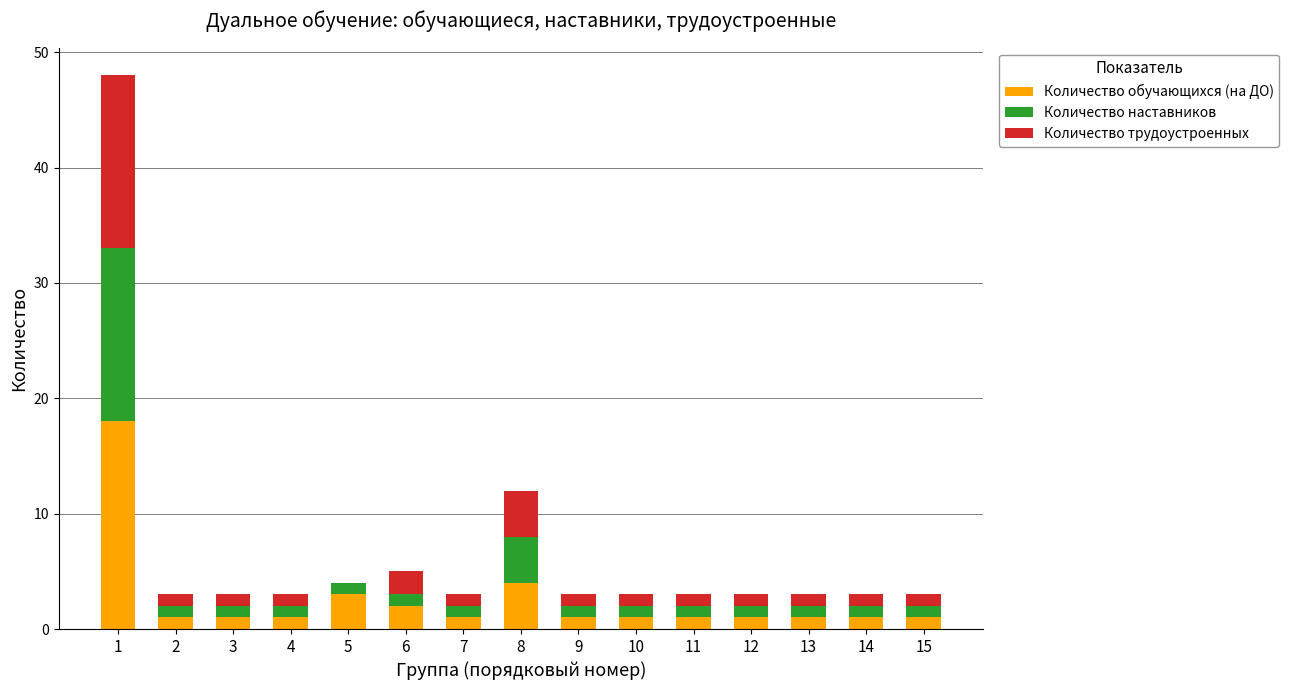

What is the highest value of the Количество обучающихся (на ДО) series?

18